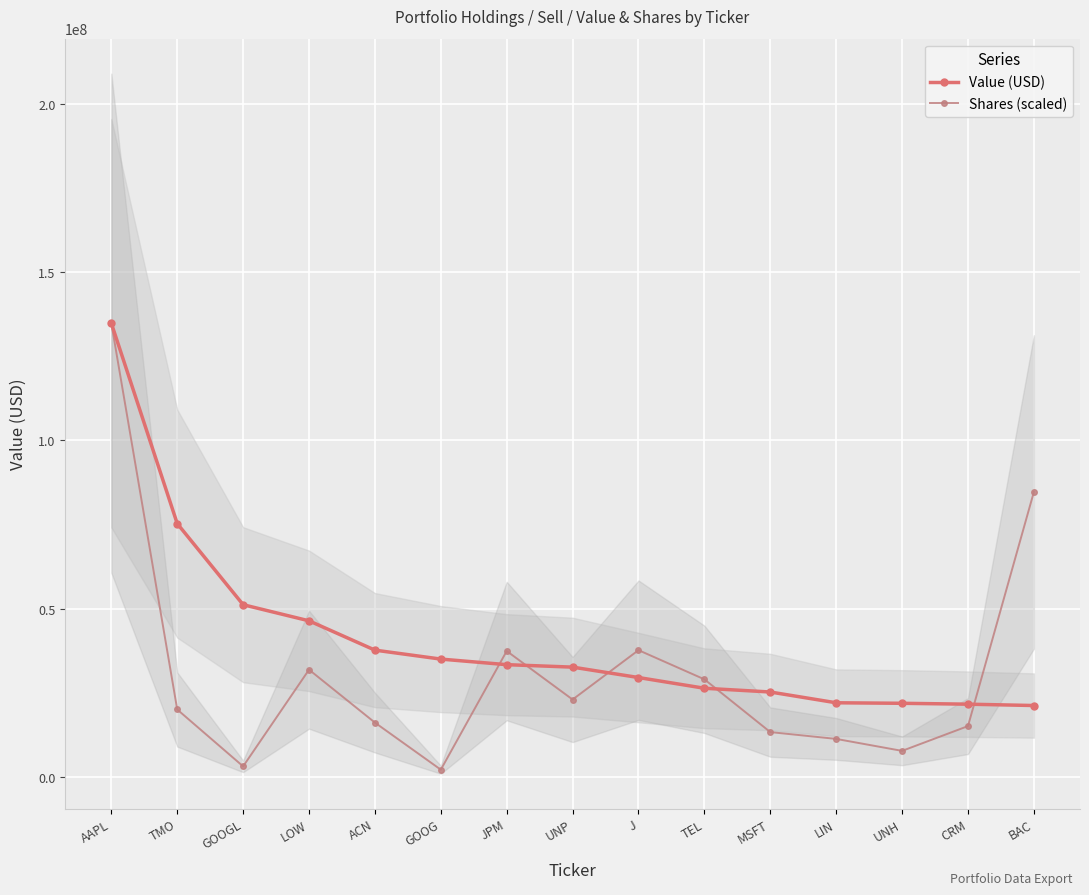

Which category has the highest value in the Value (USD) series?

AAPL